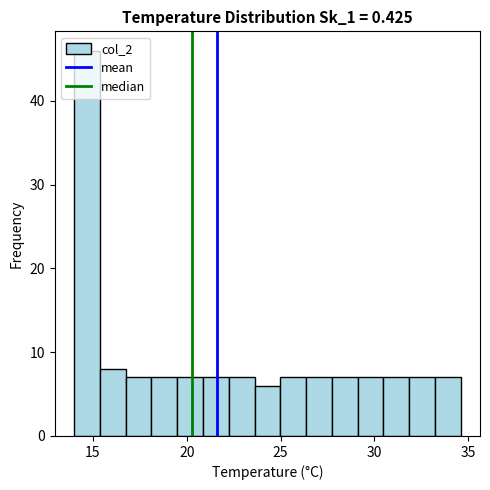

Read against the x-axis, roughly where is the centre of the tallest bar?

14.5